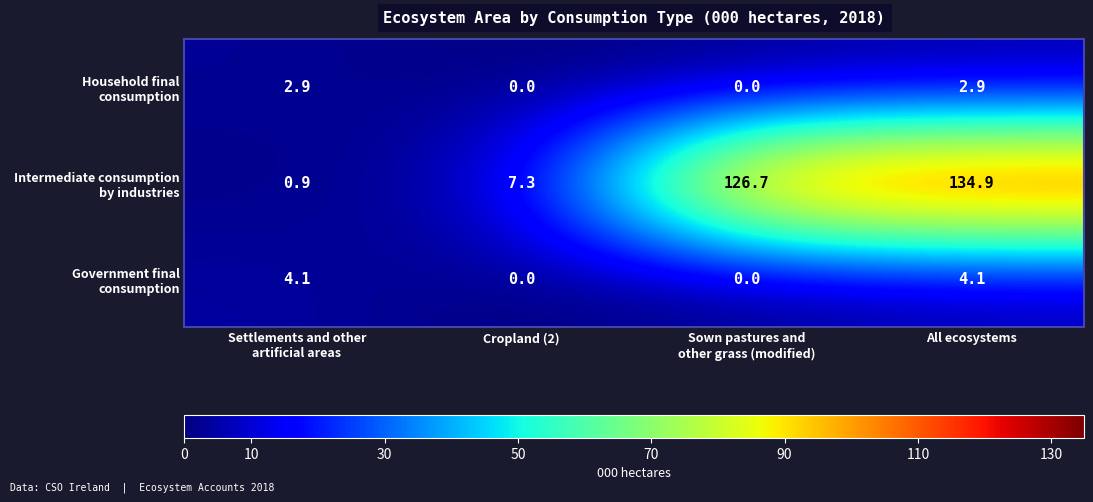

What is the difference between the highest and lowest values at All ecosystems?

132.0